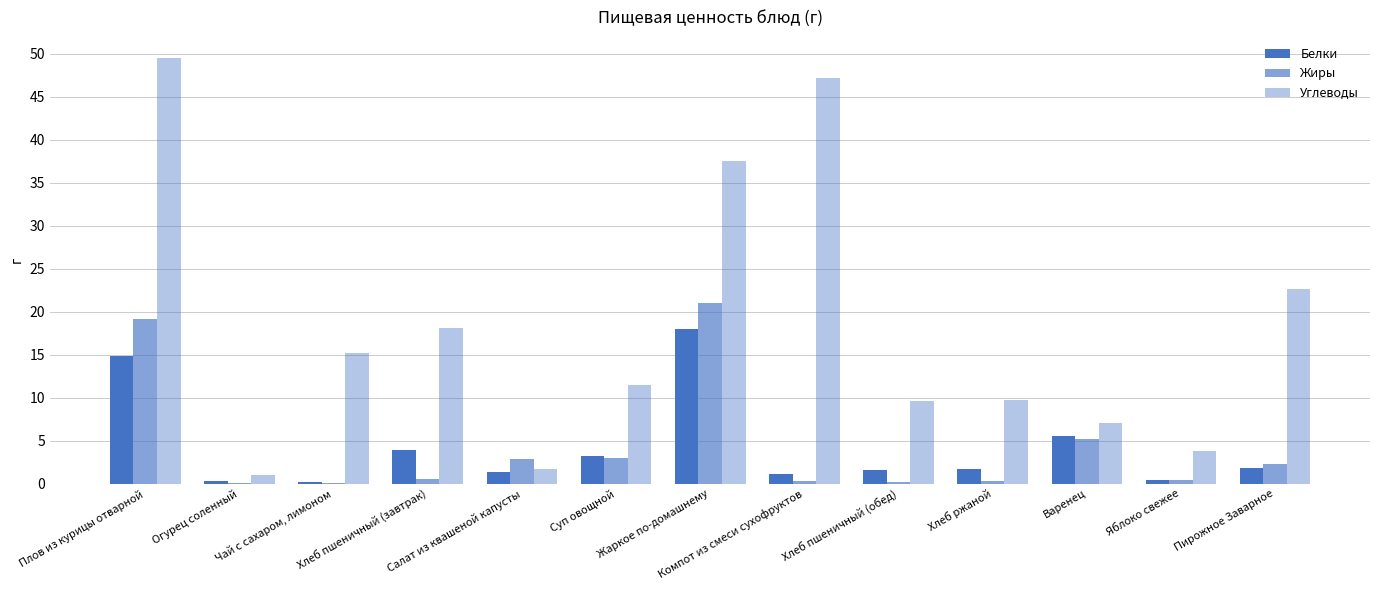

What is the label of the 6th bar from the right?

Компот из смеси сухофруктов